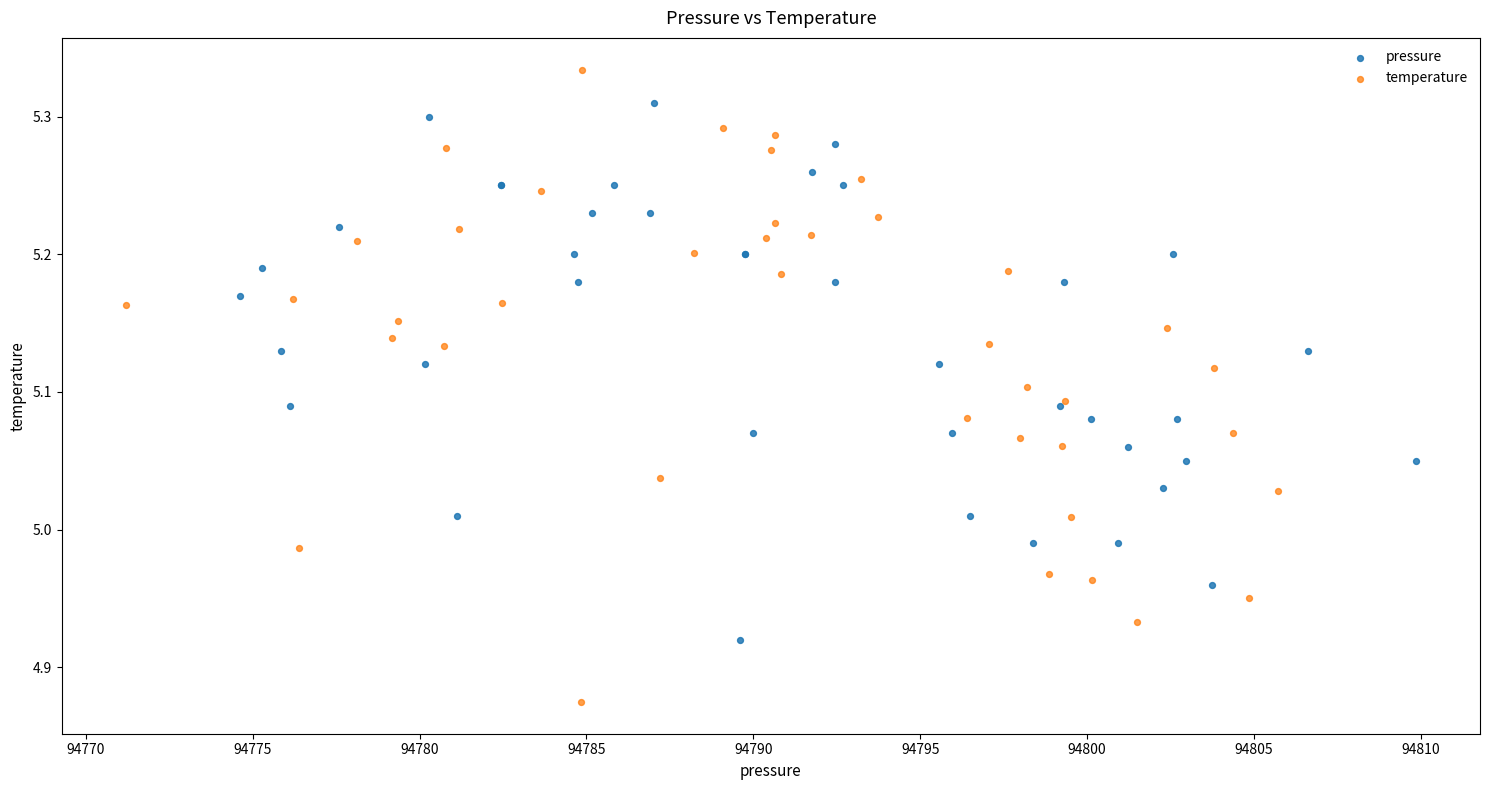

What are all the series names shown in the legend?

pressure, temperature